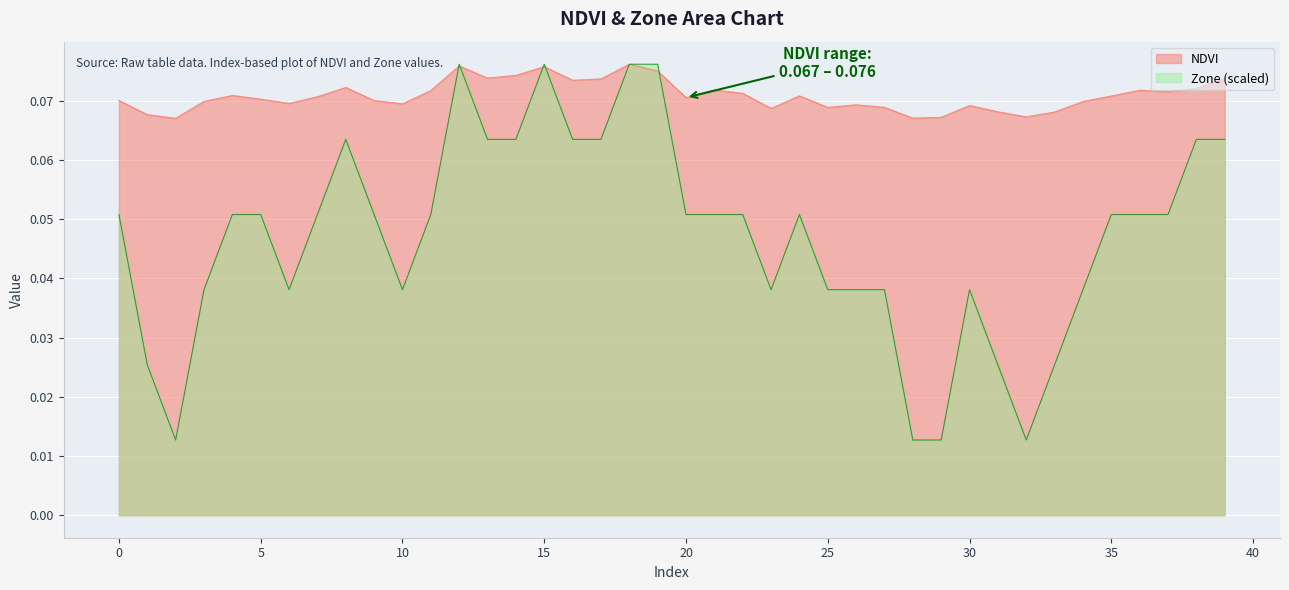

At how many categories does at least one series exceed 0?

40